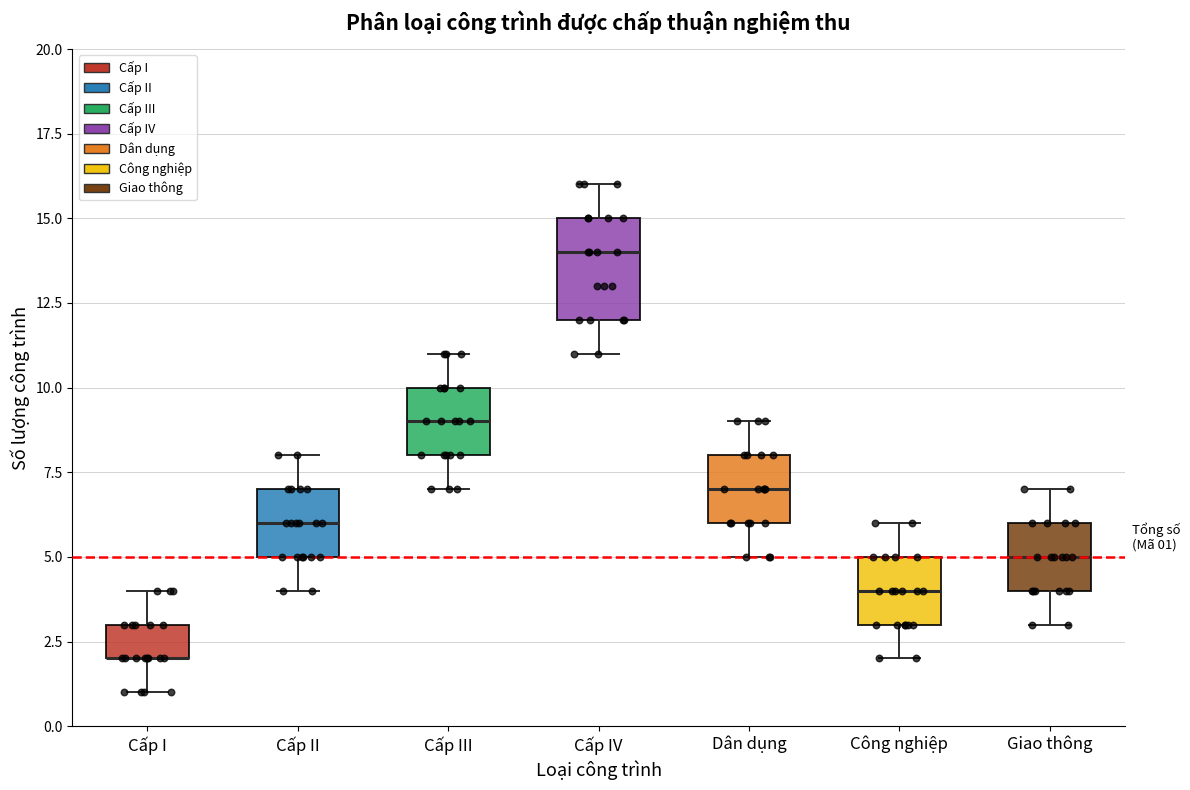

Which box is the tallest, from its lower edge to its upper edge?

Cấp IV